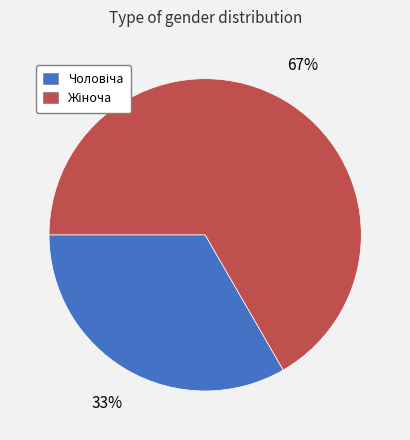

To the nearest percent, what is the average slice percentage?

50%